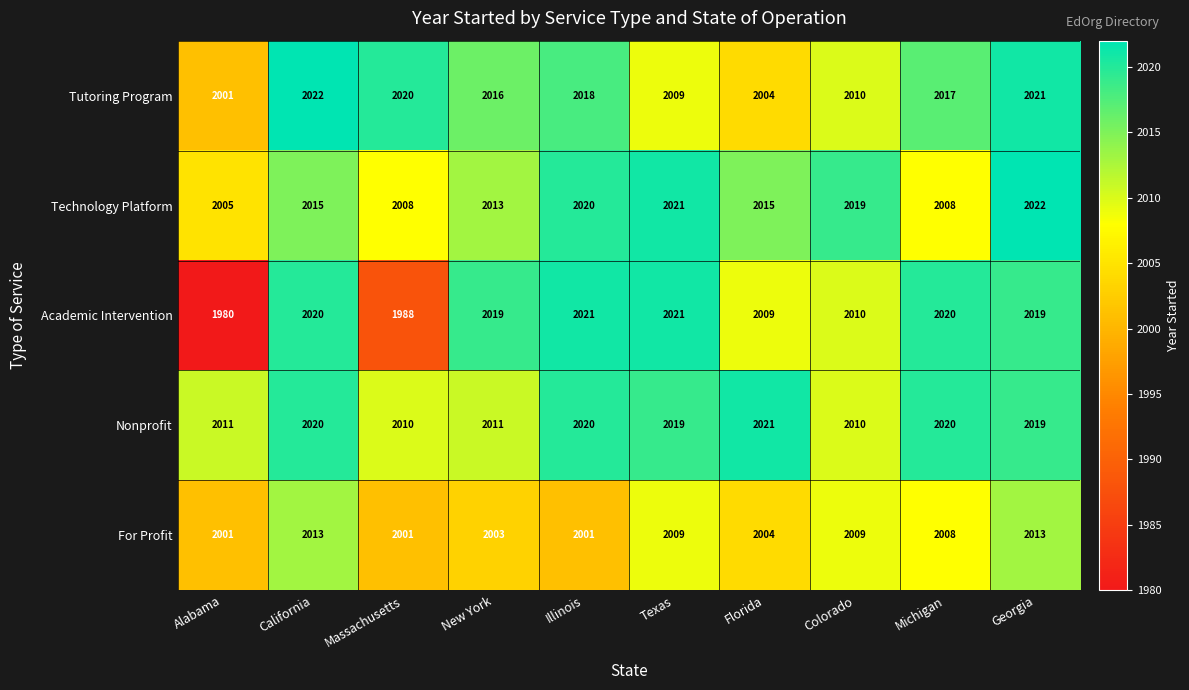

Which series has the widest spread of values?

Academic Intervention